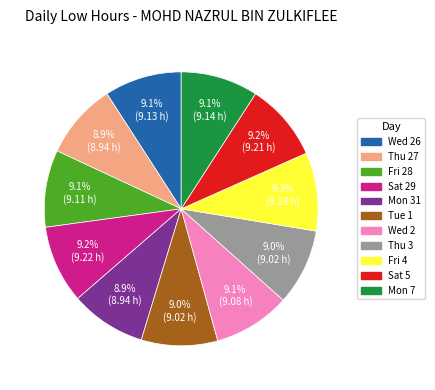

How many slices are in this pie chart?

11